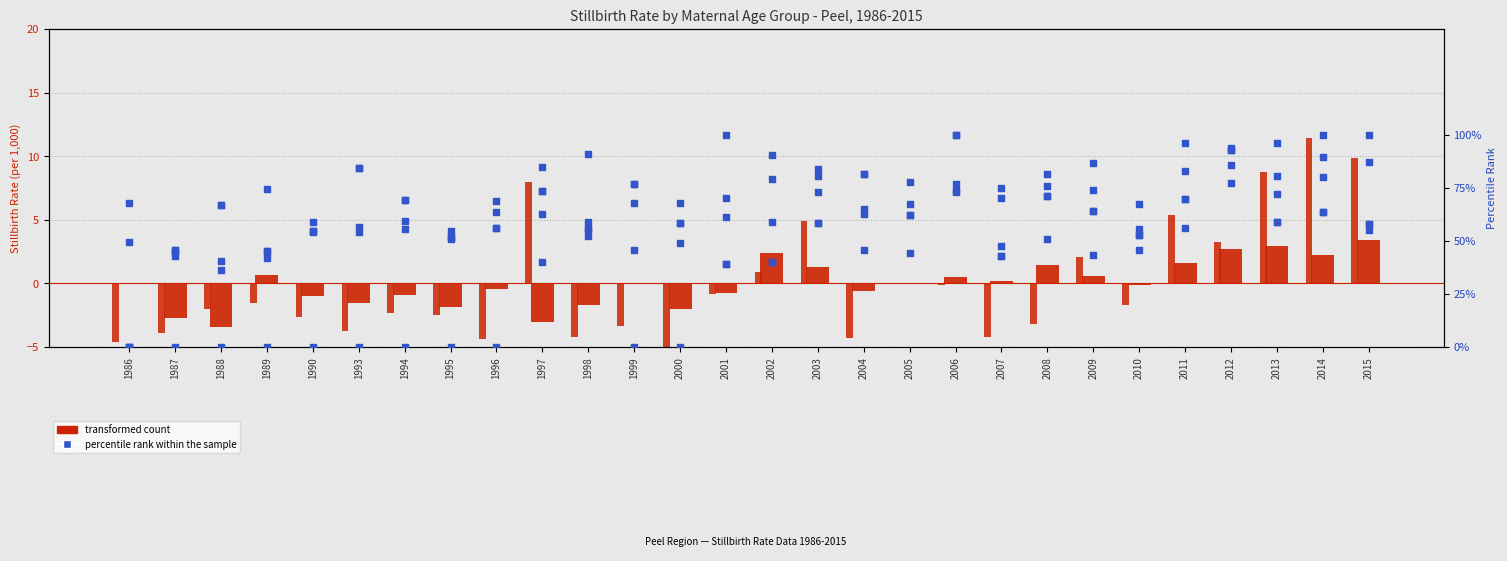

Is the value of 40 to 44 years rate at 2006 greater than the value of 30 to 34 years rate at 1999?

Yes